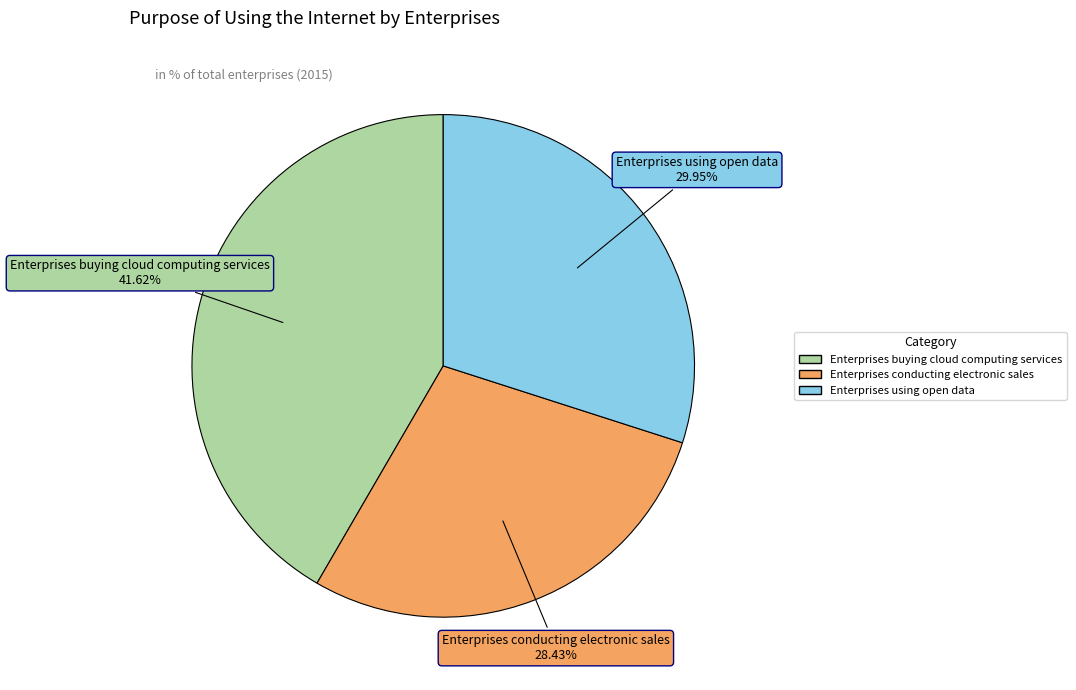

Between Enterprises conducting electronic sales and Enterprises using open data, which is larger?

Enterprises using open data